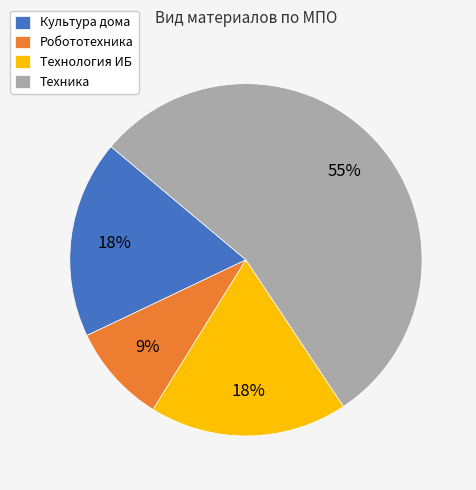

Which slice is the largest?

Техника